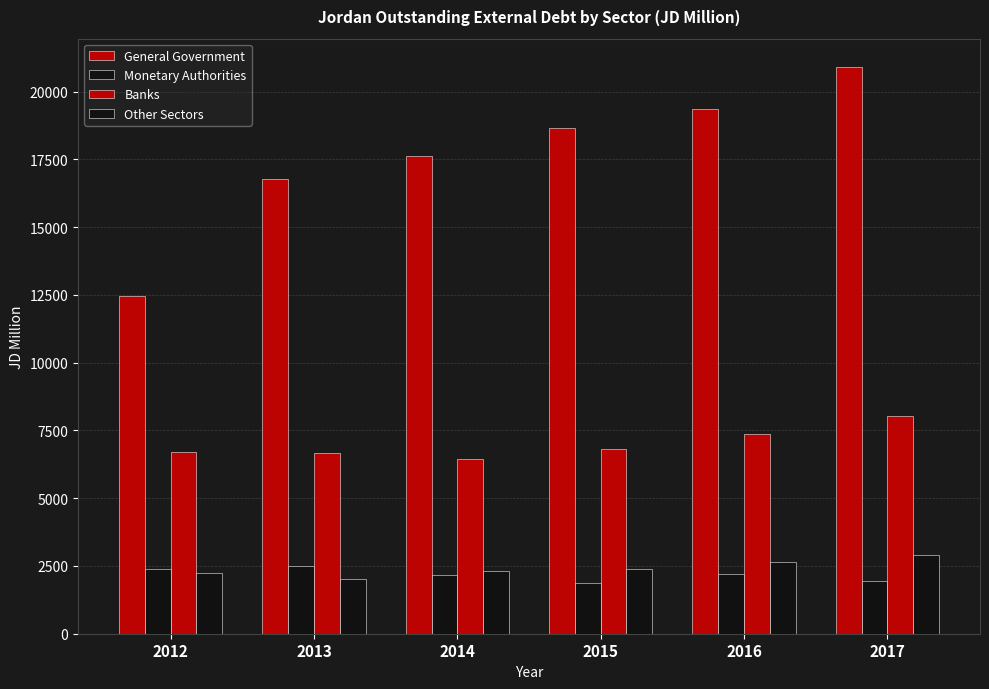

Rank the categories by Banks value from lowest to highest.

2014, 2013, 2012, 2015, 2016, 2017